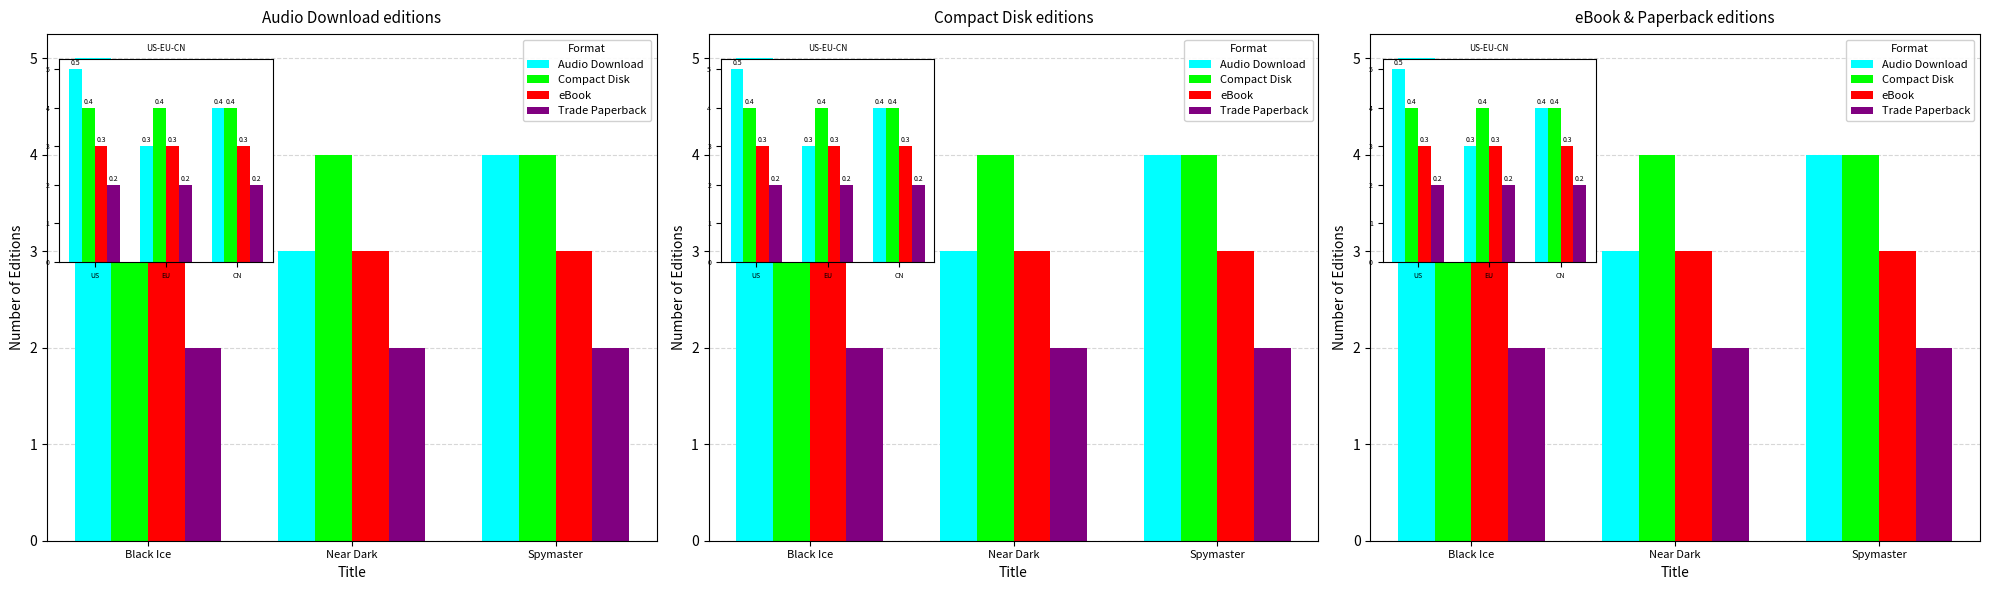

Which category has the highest value across all series?

Black Ice